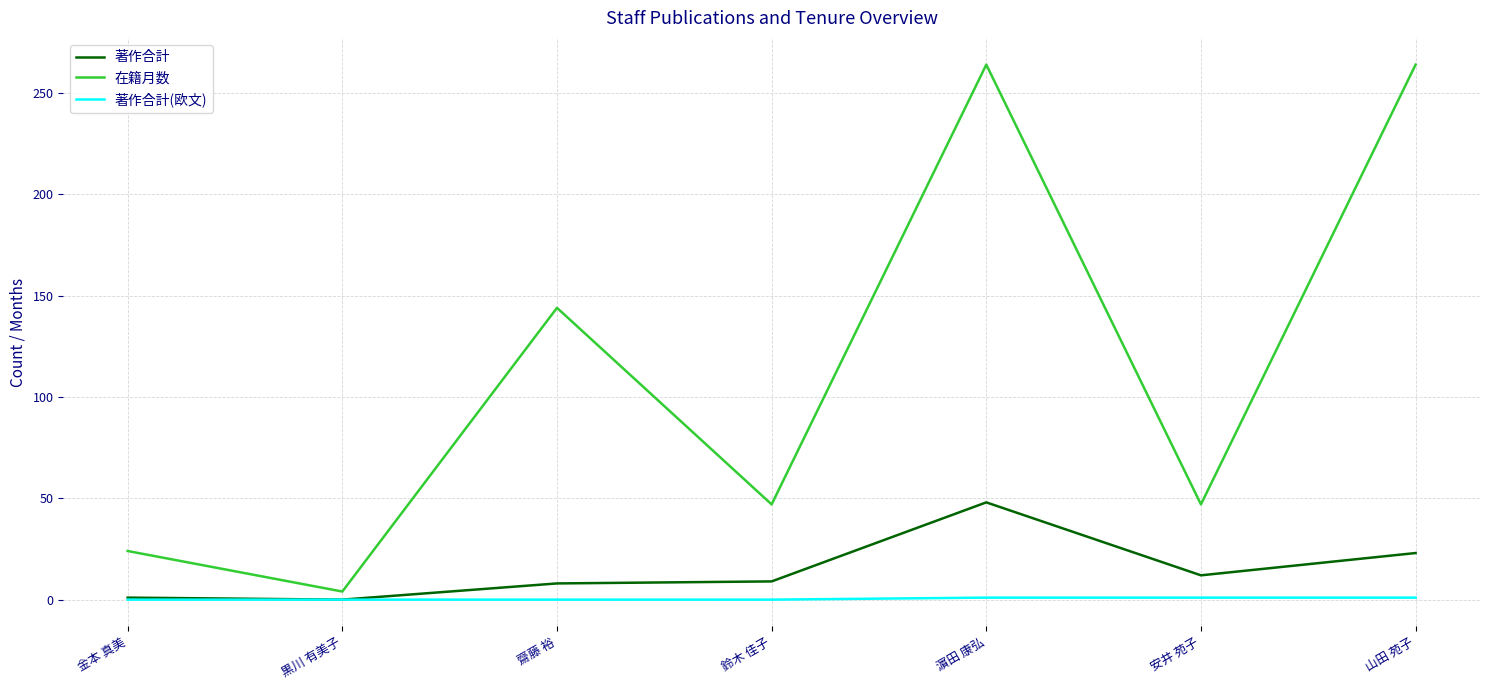

At which label does 著作合計 reach its peak?

濵田 康弘